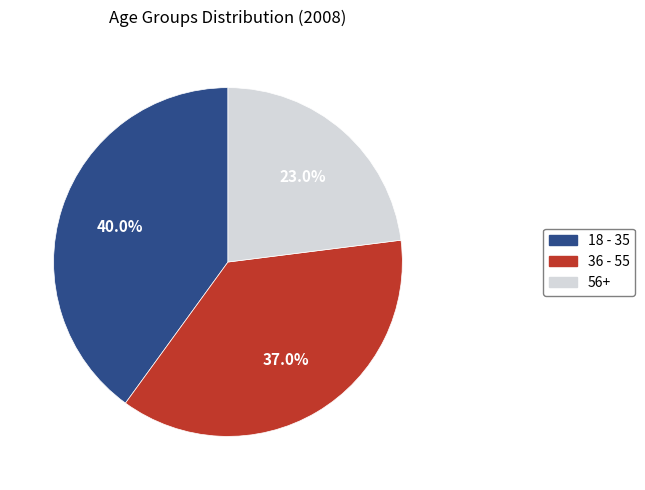

Between 18 - 35 and 36 - 55, which is larger?

18 - 35